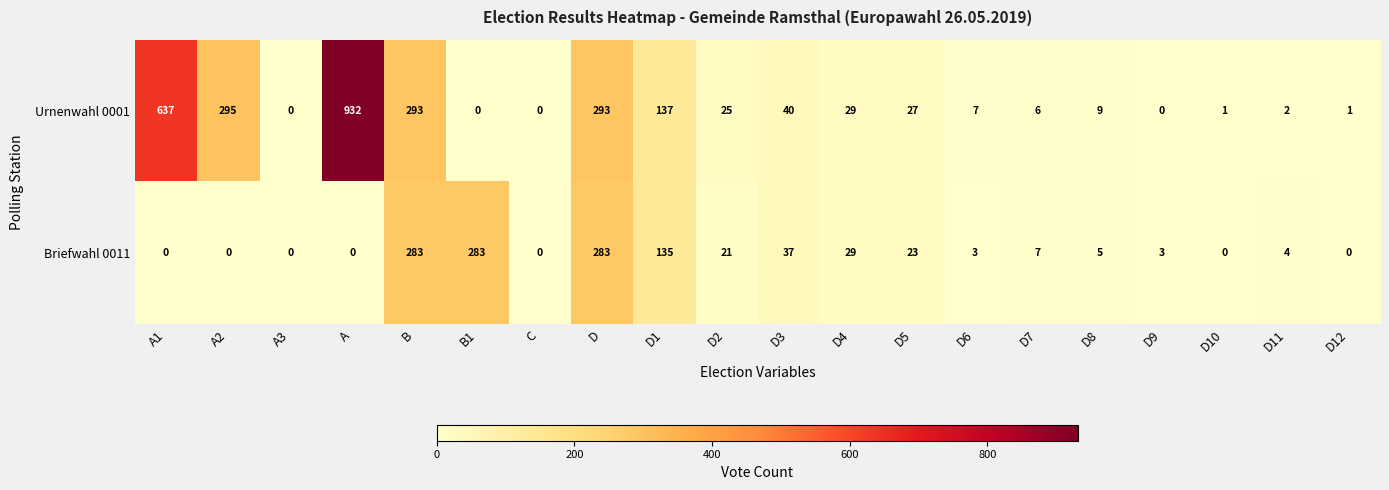

How many distinct data groups are displayed?

2